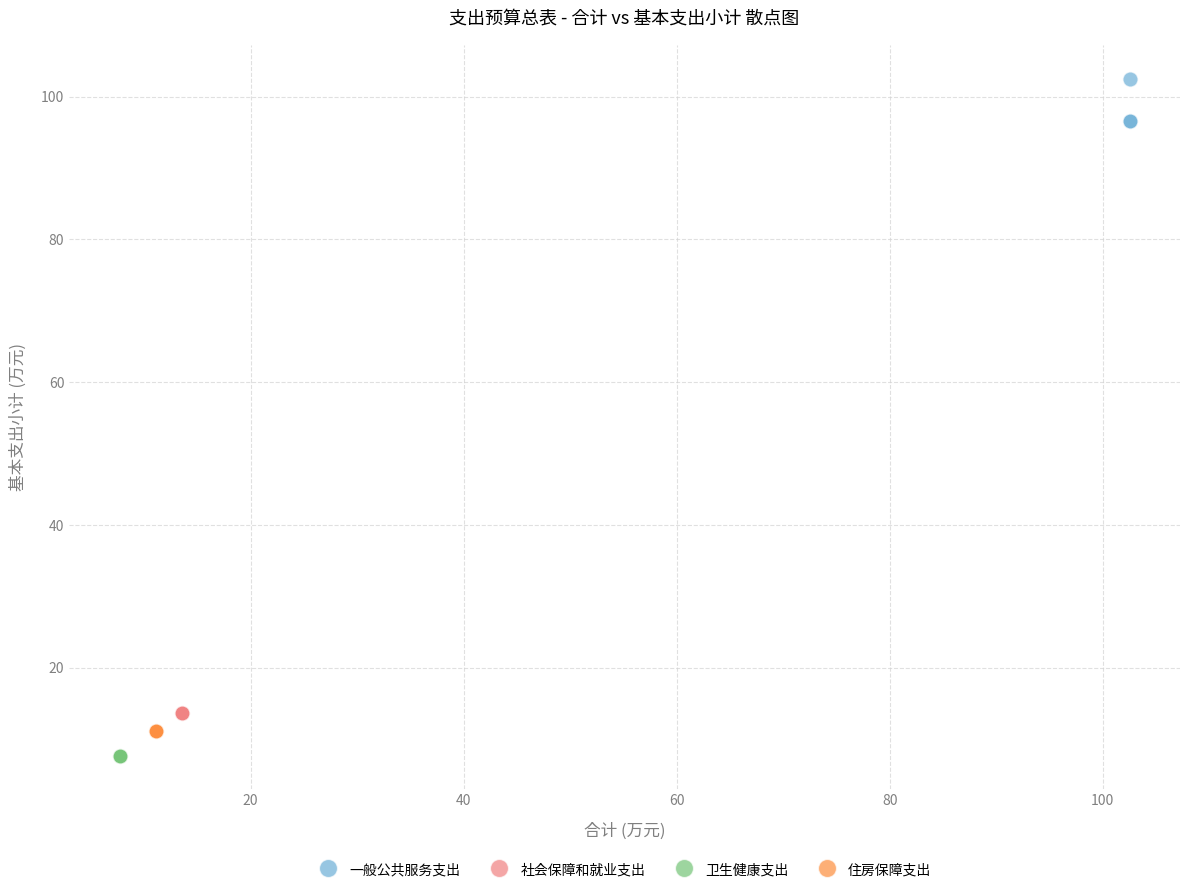

Which series reaches the maximum Y coordinate?

一般公共服务支出